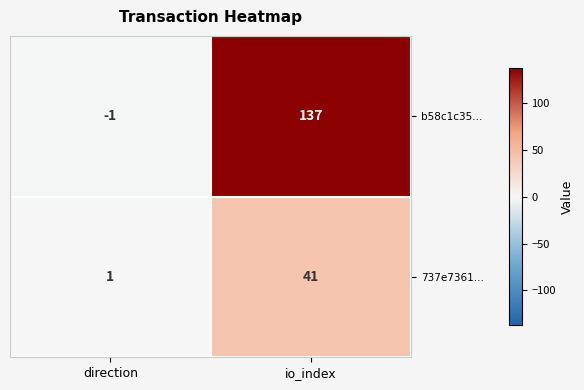

At which category is the sum across all series the highest?

io_index